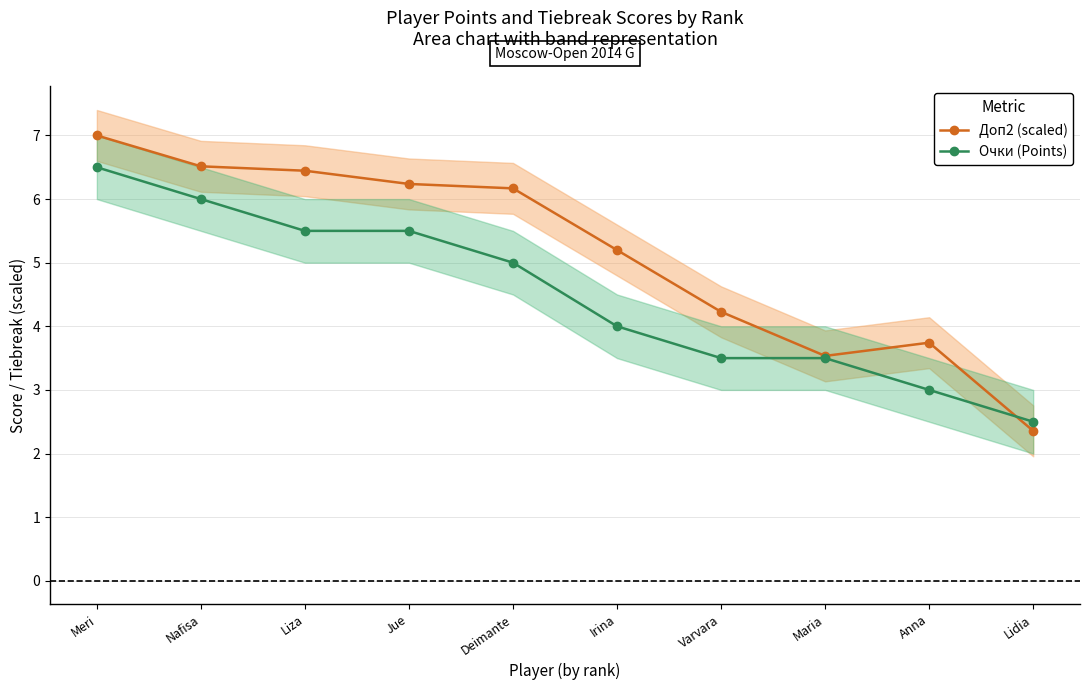

Which series has the largest total across all categories?

Доп2 (scaled)